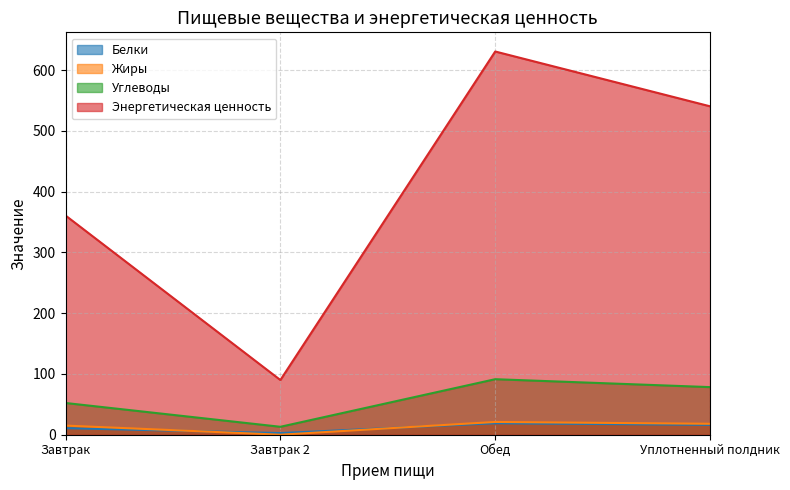

How many values in the Жиры series exceed 18?

1